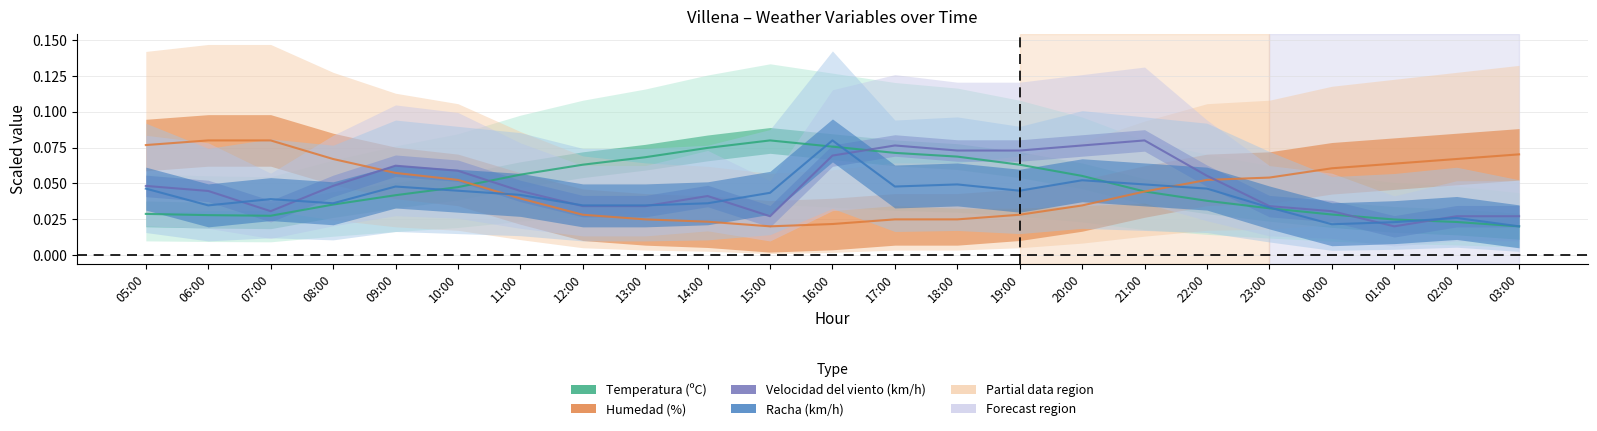

What is the sum of the Temperatura (ºC) values at 17:00 and 09:00?

0.1